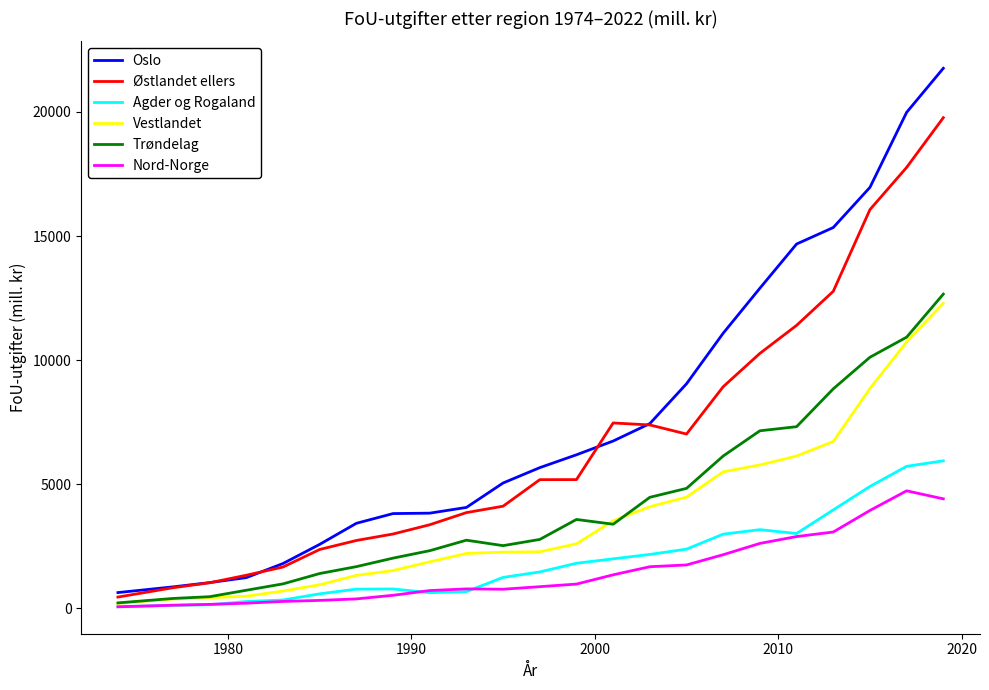

Which series has the largest range (max minus min)?

Oslo